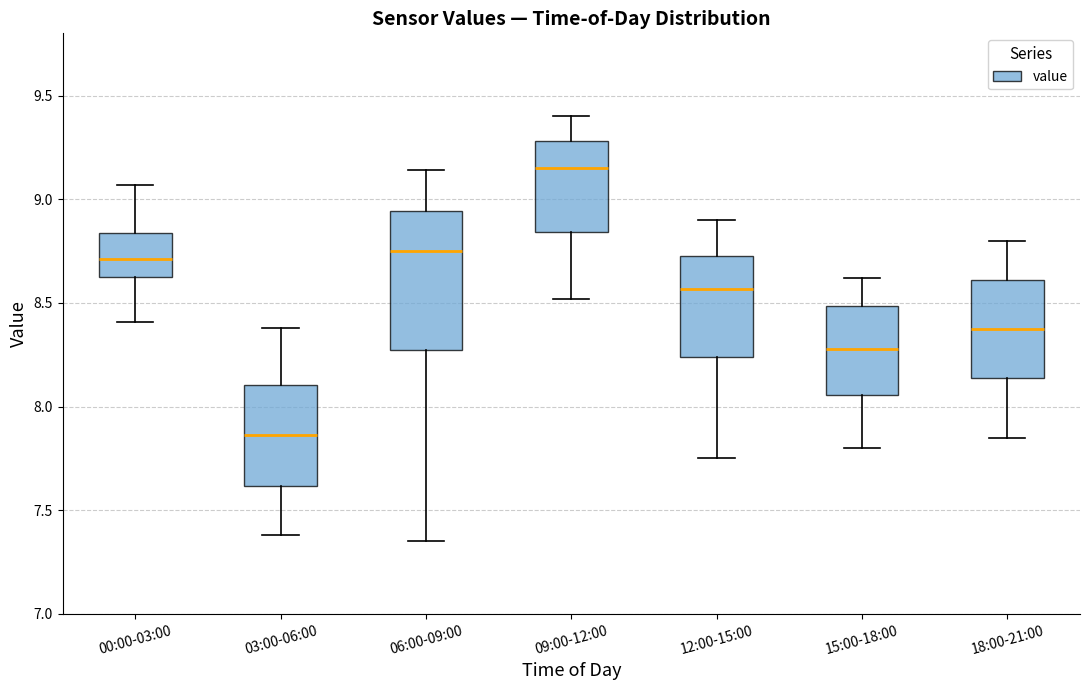

Reading left to right, transcribe this box plot: for each box, give where its median line is, the range the box spans, and where its two whiskers end, as read against the y-axis. The values are not printed on the chart, so give them approximately, as read against the axis.

00:00-03:00: median 8.70, box 8.60 to 8.85, whiskers 8.40 to 9.05
03:00-06:00: median 7.85, box 7.60 to 8.10, whiskers 7.40 to 8.40
06:00-09:00: median 8.75, box 8.30 to 8.95, whiskers 7.35 to 9.15
09:00-12:00: median 9.15, box 8.85 to 9.30, whiskers 8.50 to 9.40
12:00-15:00: median 8.55, box 8.25 to 8.75, whiskers 7.75 to 8.90
15:00-18:00: median 8.30, box 8.05 to 8.50, whiskers 7.80 to 8.60
18:00-21:00: median 8.40, box 8.15 to 8.60, whiskers 7.85 to 8.80